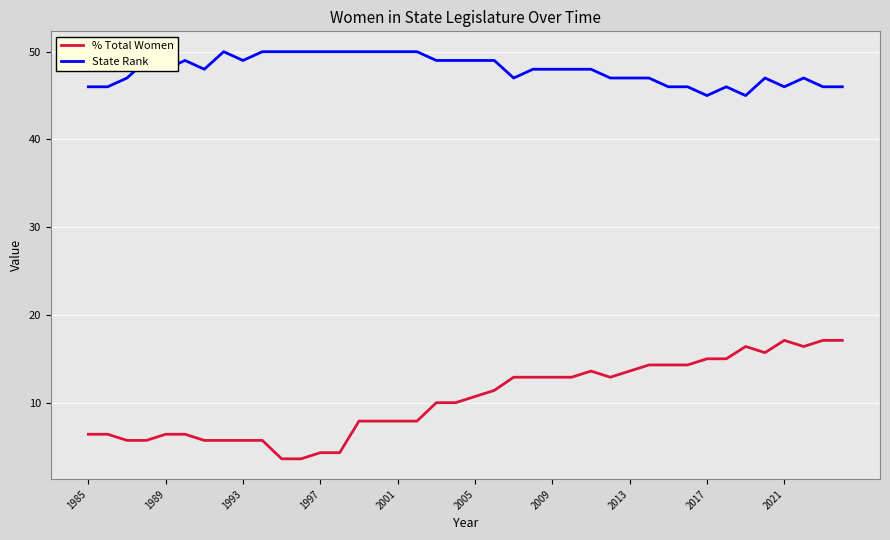

Reading left to right, what are all the values shown in this chart?

% Total Women: 6.4	6.4	5.7	5.7	6.4	6.4	5.7	5.7	5.7	5.7	3.6	3.6	4.3	4.3	7.9	7.9	7.9	7.9	10.0	10.0	10.7	11.4	12.9	12.9	12.9	12.9	13.6	12.9	13.6	14.3	14.3	14.3	15.0	15.0	16.4	15.7	17.1	16.4	17.1	17.1
State Rank: 46.0	46.0	47.0	49.0	48.0	49.0	48.0	50.0	49.0	50.0	50.0	50.0	50.0	50.0	50.0	50.0	50.0	50.0	49.0	49.0	49.0	49.0	47.0	48.0	48.0	48.0	48.0	47.0	47.0	47.0	46.0	46.0	45.0	46.0	45.0	47.0	46.0	47.0	46.0	46.0